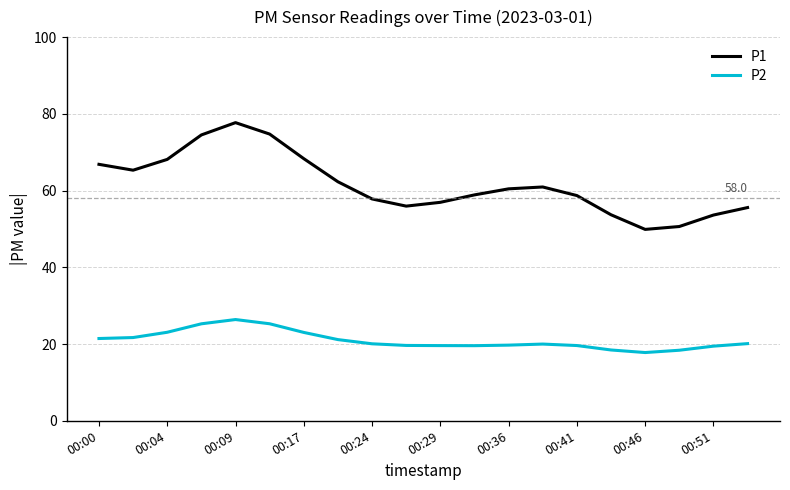

True or false: P2 and P1 cross at least once.

False